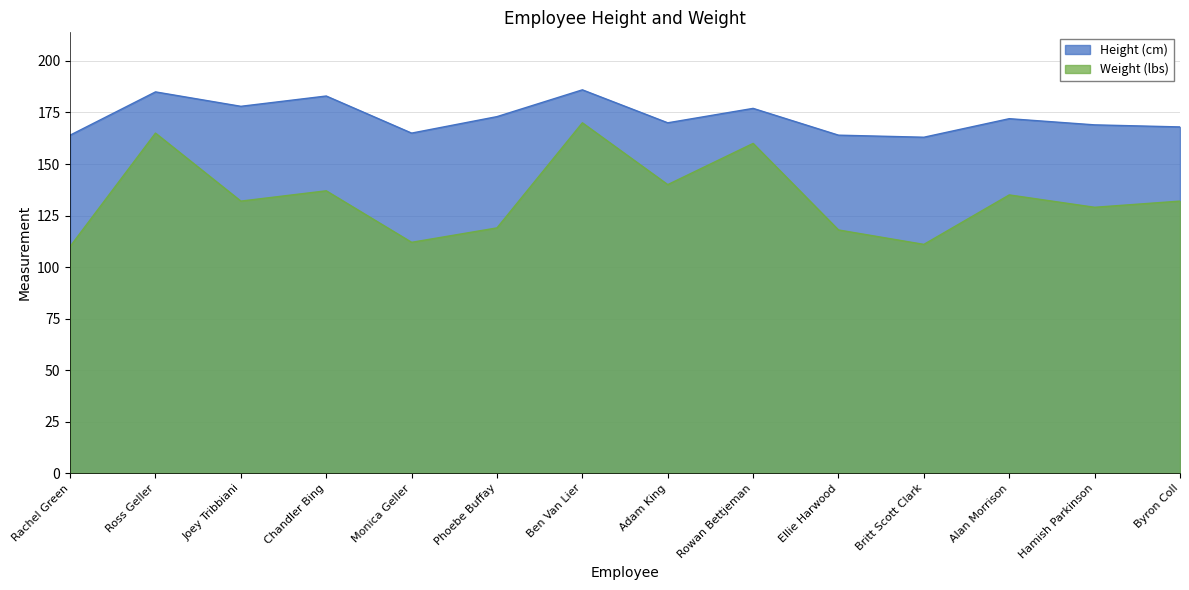

At which category does Height (cm) reach its first local valley?

Joey Tribbiani